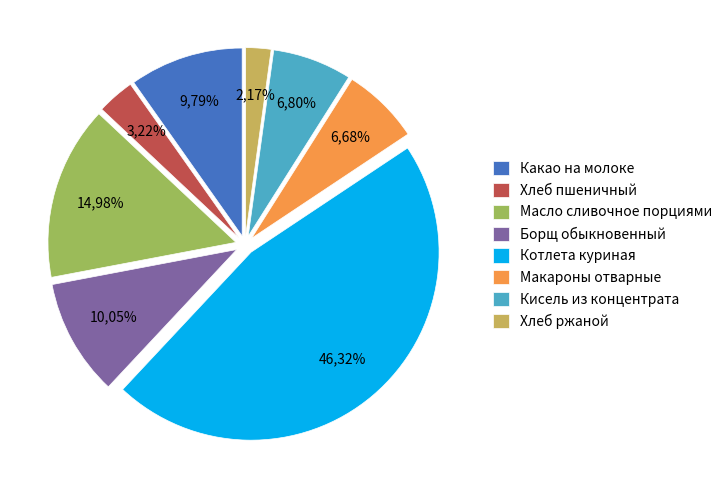

To the nearest percent, what is the difference between the Макароны отварные and Масло сливочное порциями slice percentages?

8%